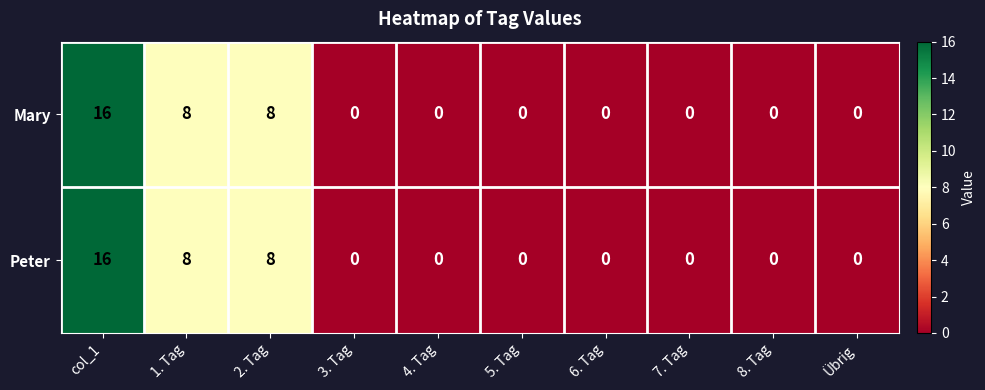

How many values in Peter are above zero?

3